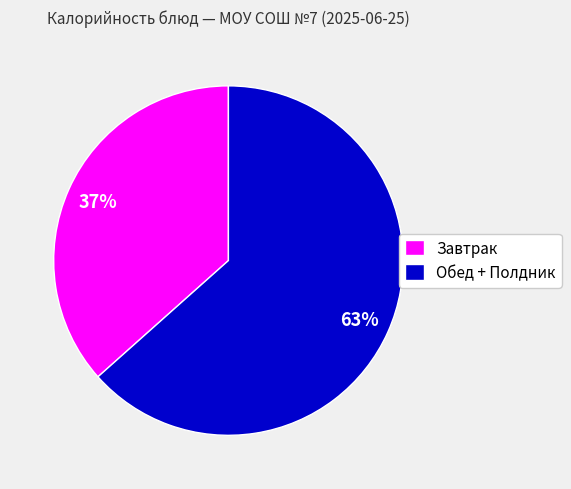

To the nearest percent, what portion does Обед + Полдник represent?

63%